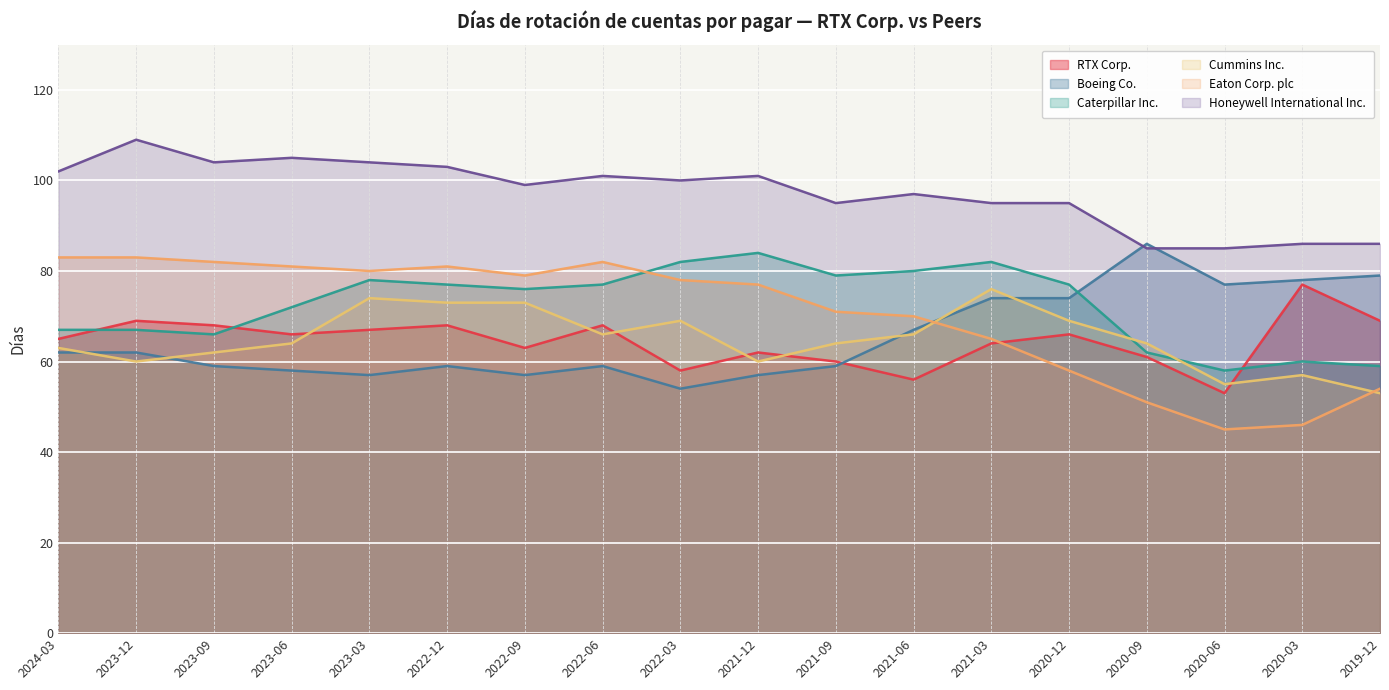

How many lines are shown in the chart?

6